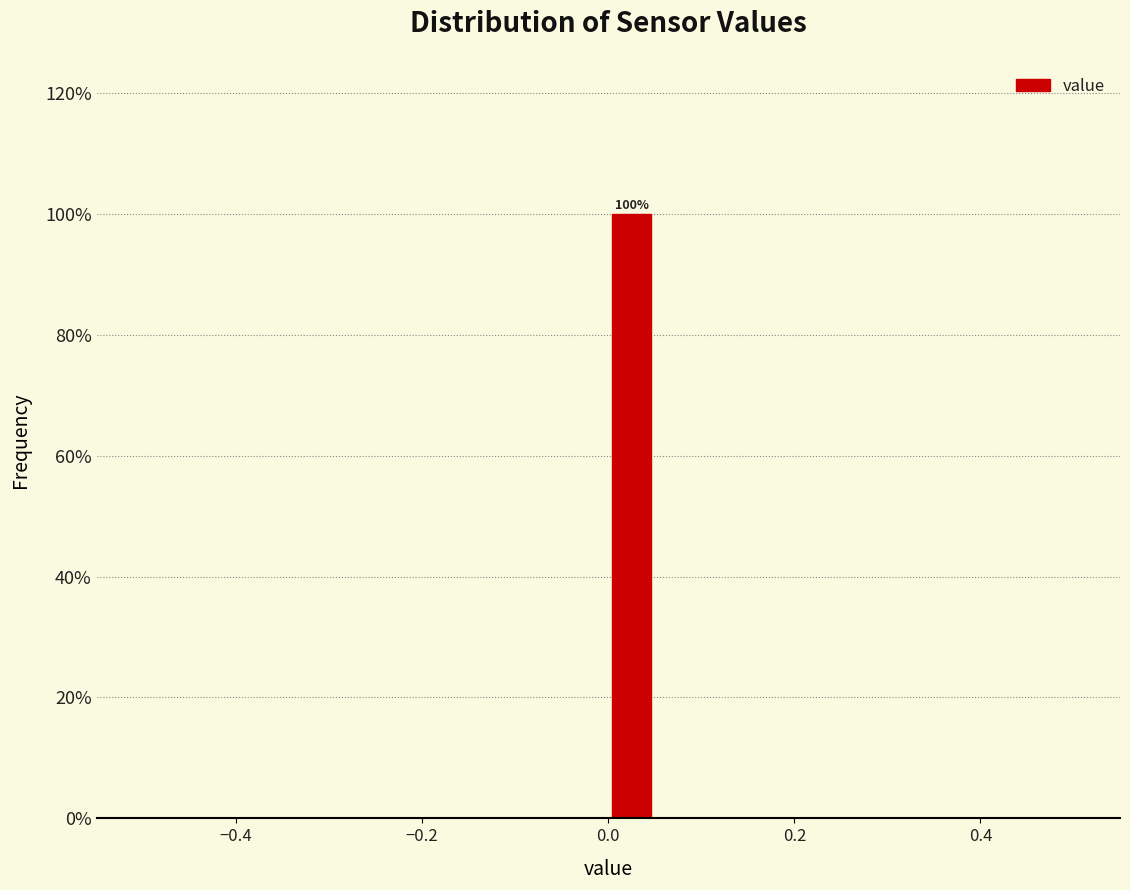

Around what value on the x-axis is the tallest bar? Give the approximate position of its centre, as read against the axis.

0.02